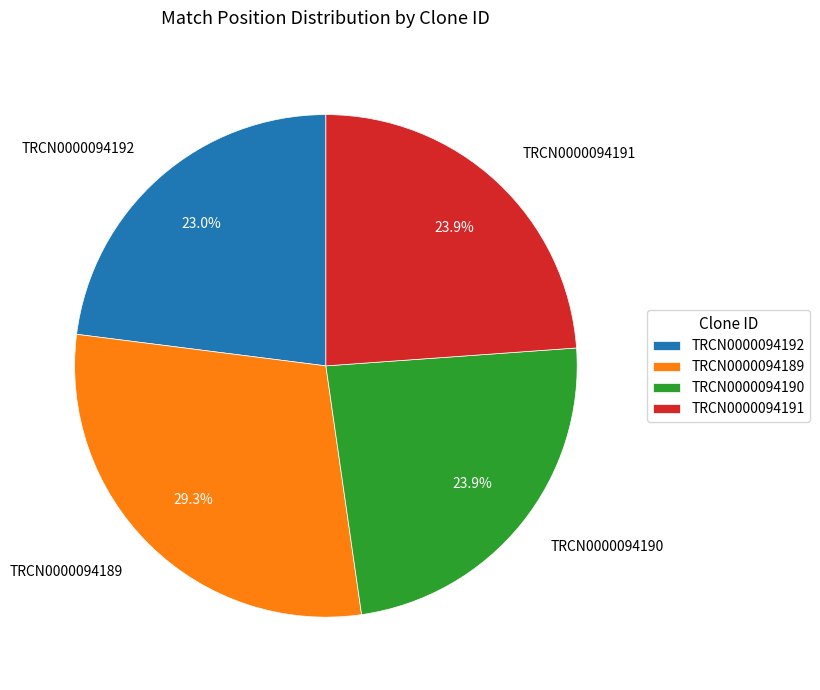

The TRCN0000094192 slice represents 23% of the pie. True or false?

True